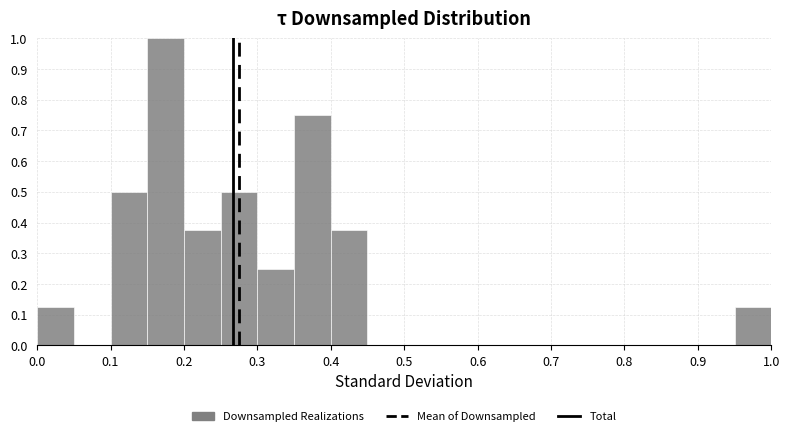

Reading left to right, transcribe this chart: for each bar, give the range it covers on the x-axis and its height. The values are not printed on the chart, so give them approximately, as read against the axis.

0.00 to 0.05: 0.13
0.05 to 0.10: 0
0.10 to 0.15: 0.50
0.15 to 0.20: 1.00
0.20 to 0.25: 0.38
0.25 to 0.30: 0.50
0.30 to 0.35: 0.25
0.35 to 0.40: 0.75
0.40 to 0.45: 0.38
0.45 to 0.50: 0
0.50 to 0.55: 0
0.55 to 0.60: 0
0.60 to 0.65: 0
0.65 to 0.70: 0
0.70 to 0.75: 0
0.75 to 0.80: 0
0.80 to 0.85: 0
0.85 to 0.90: 0
0.90 to 0.95: 0
0.95 to 1.00: 0.13